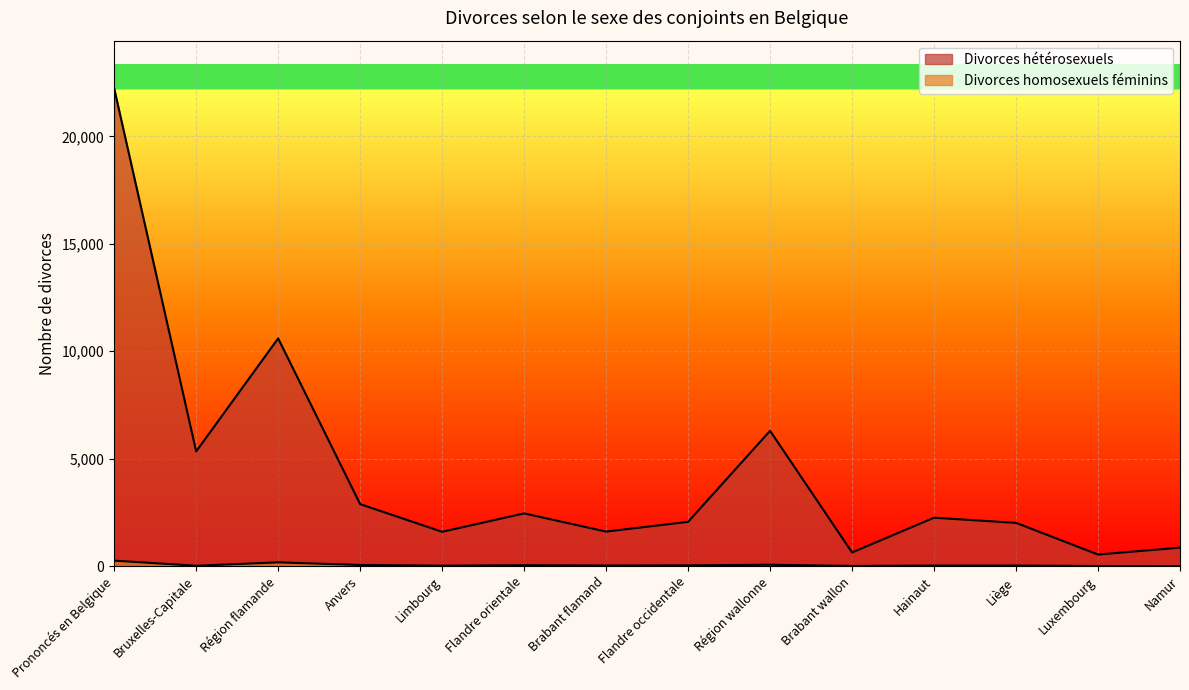

At which category is the sum across all series the highest?

Prononcés en Belgique